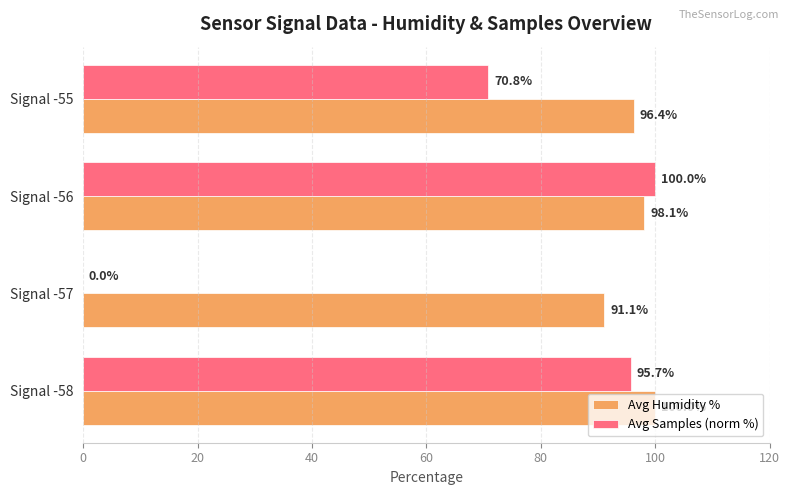

The Avg Humidity % series shows 98.1 at Signal -56. True or false?

True